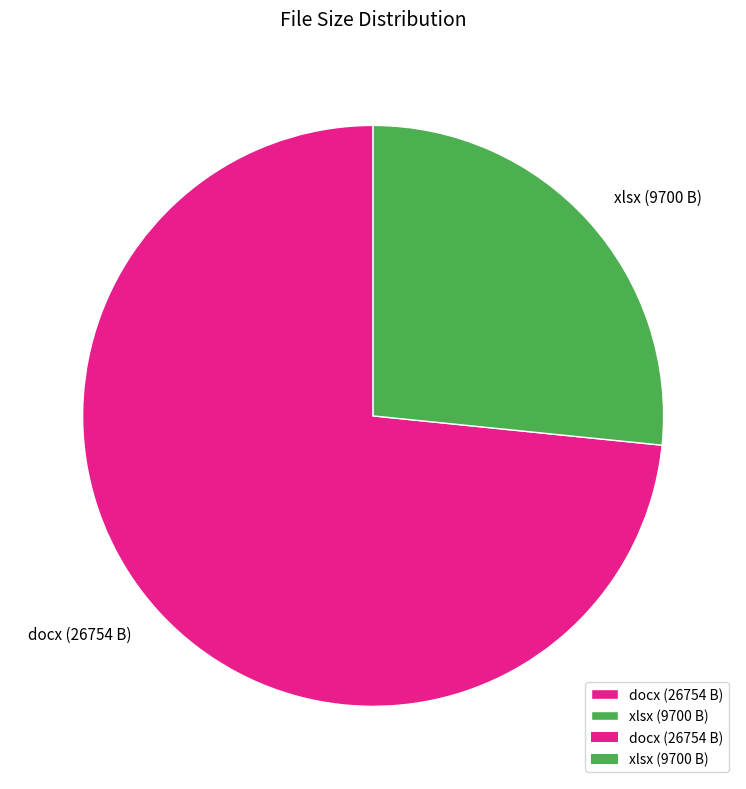

Which category has the smallest portion of the pie?

xlsx (9700 B)